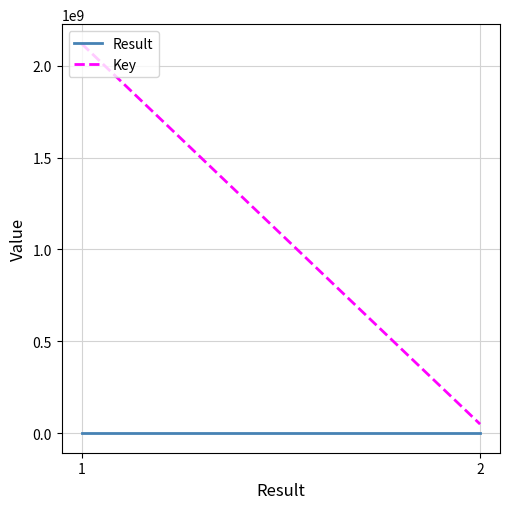

At which label does Key reach its minimum?

2